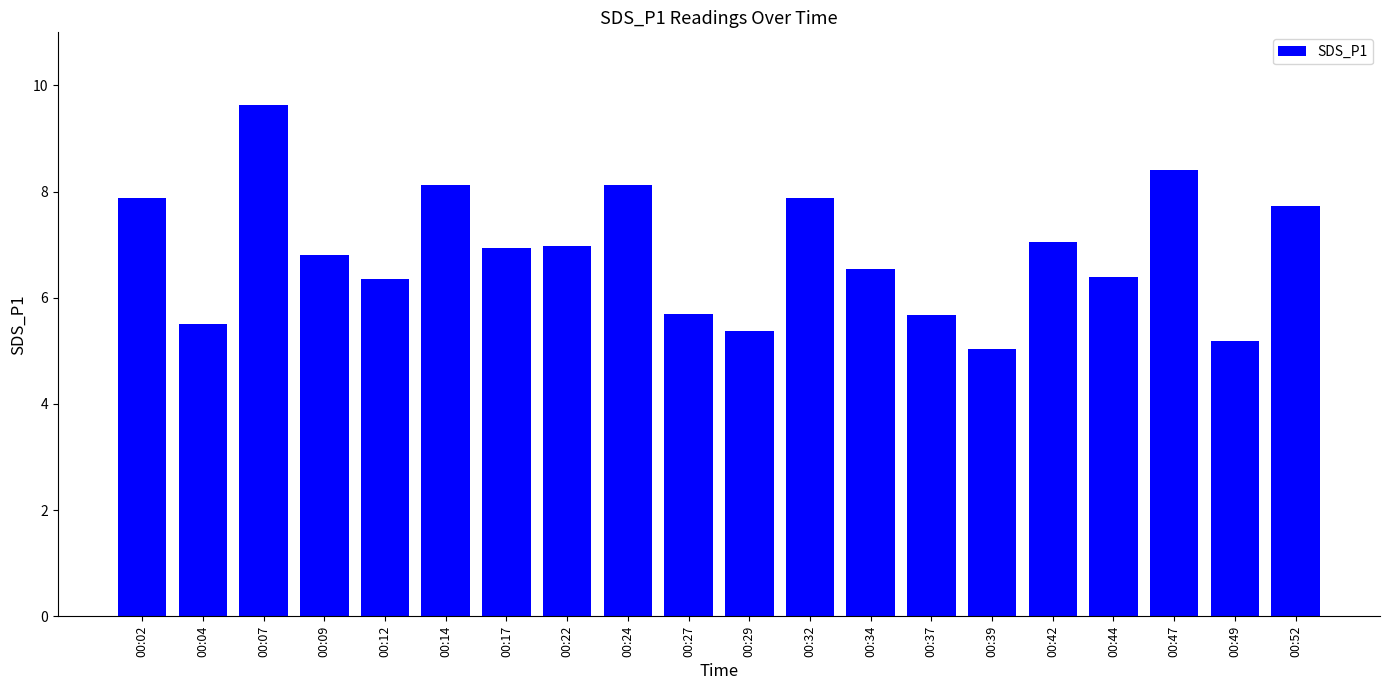

At which label does the data first exceed 6?

00:02